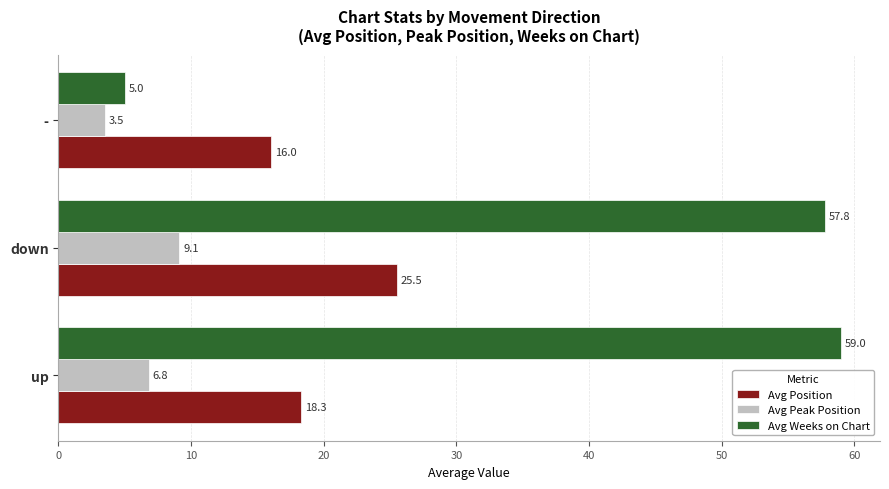

What is the spread (max minus min) of values at -?

12.5